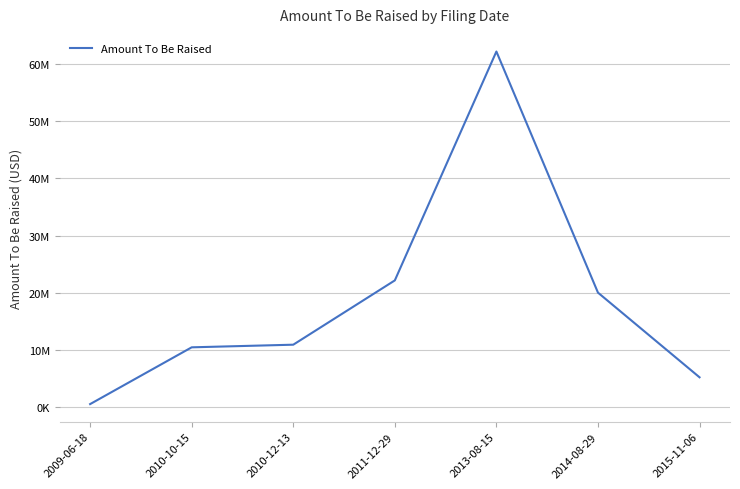

List the labels in order of value, smallest first.

2009-06-18, 2015-11-06, 2010-10-15, 2010-12-13, 2014-08-29, 2011-12-29, 2013-08-15